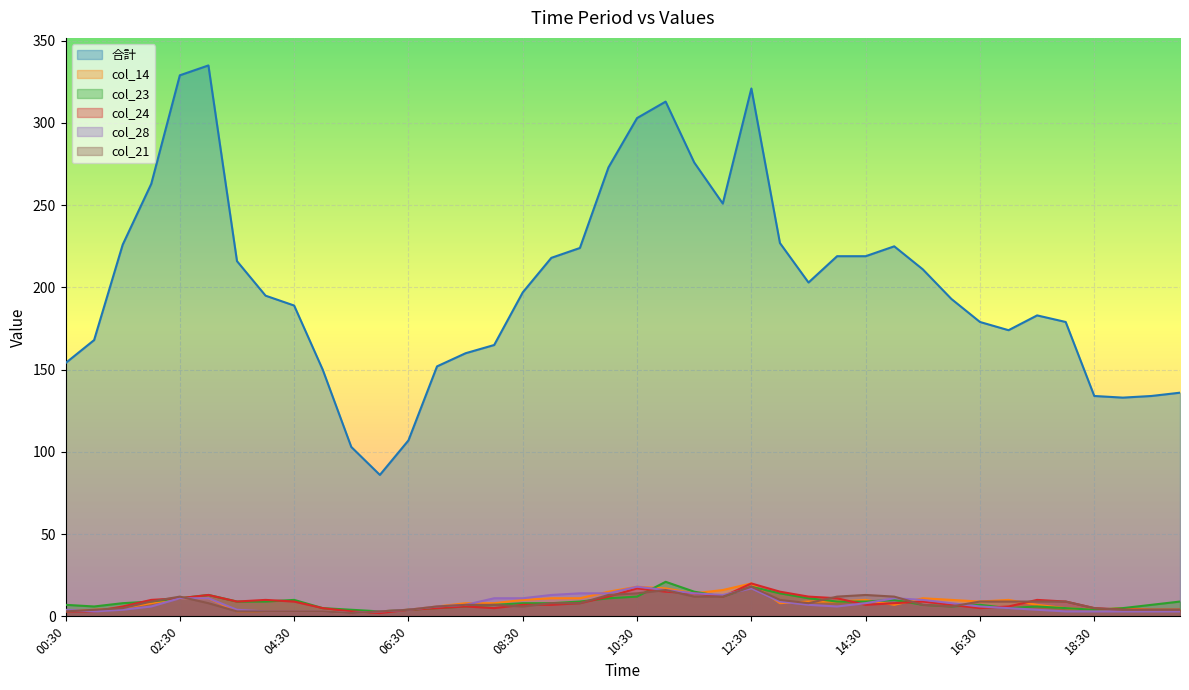

Which category has the highest value in the 合計 series?

03:00